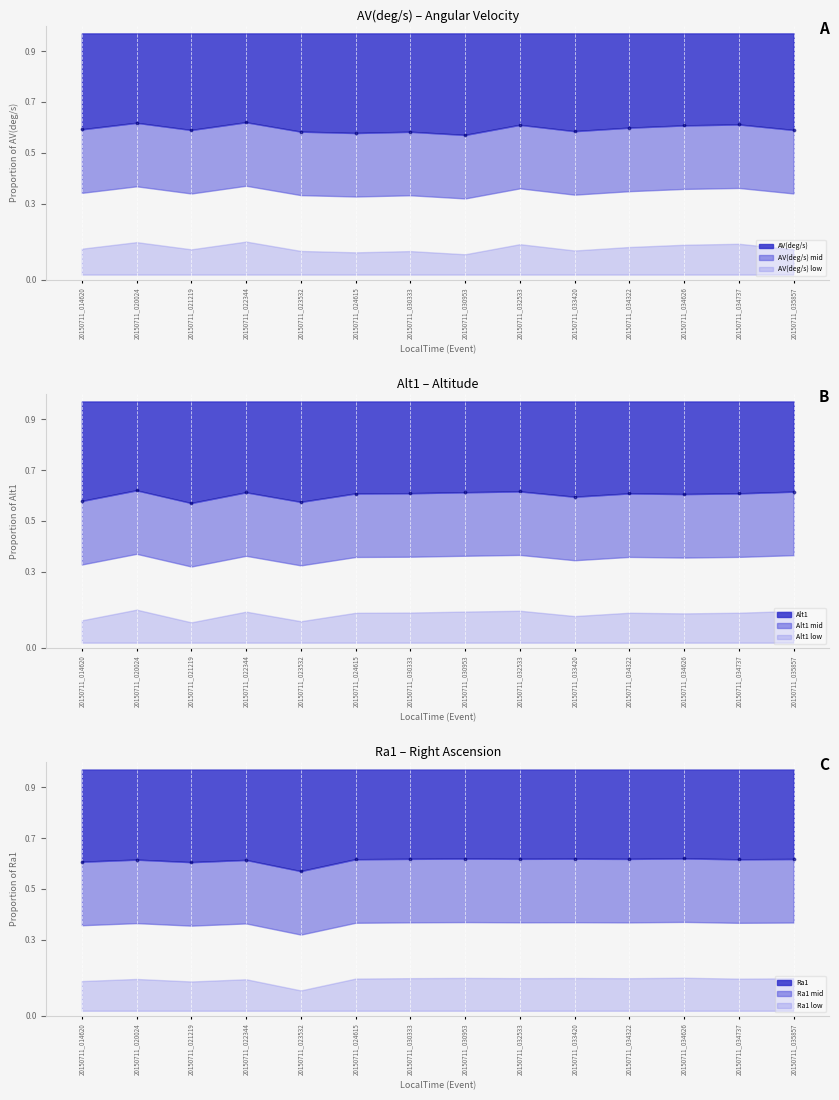

Which series has the largest total across all categories?

Ra1